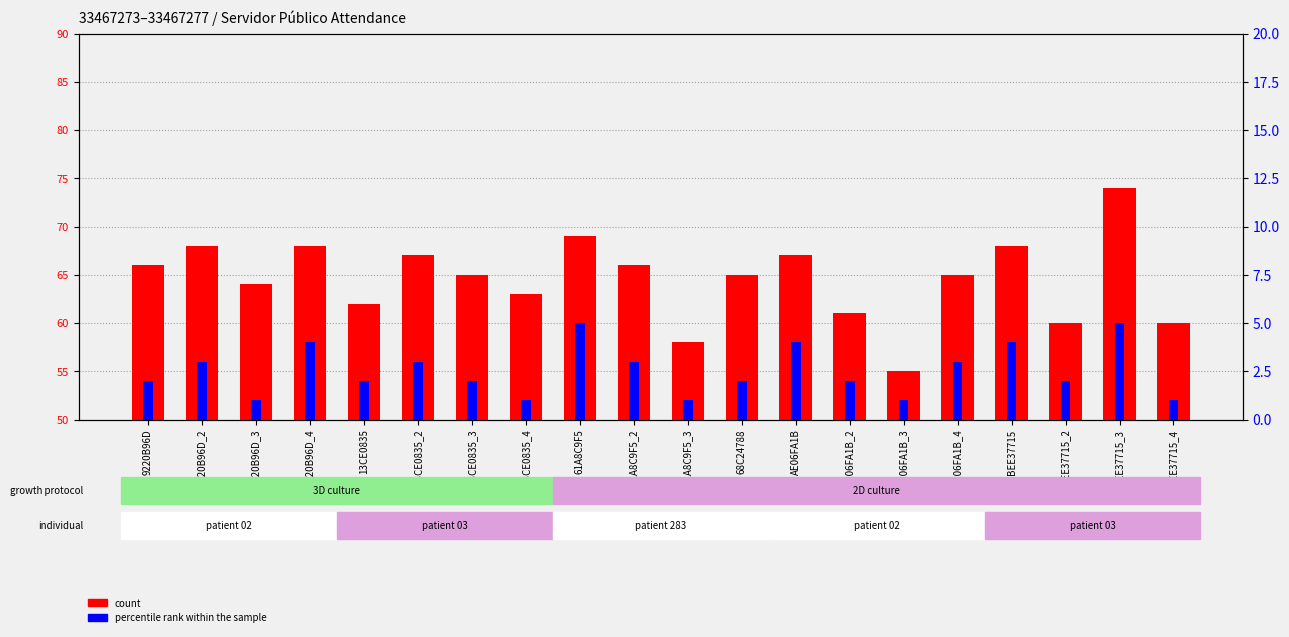

What is the minimum value for percentile rank within the sample?

1